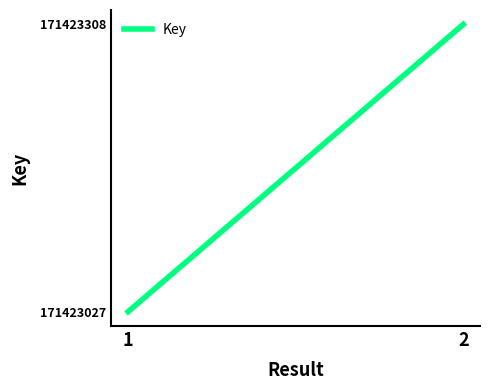

List the labels in order of value, largest first.

2, 1